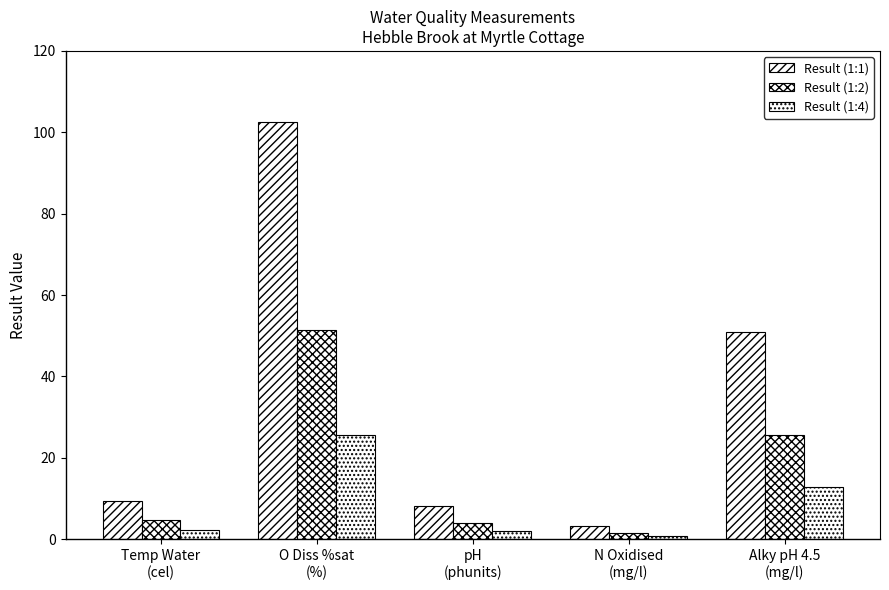

Count the number of data series in this chart.

3